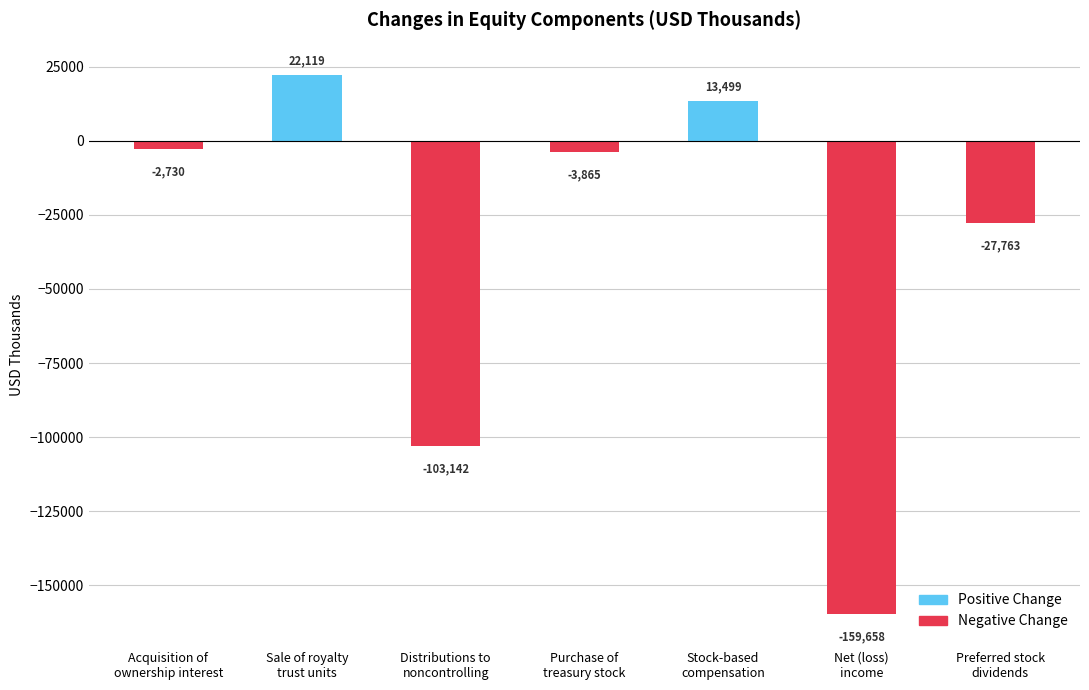

What is the label of the 7th bar from the left?

Preferred stock
dividends